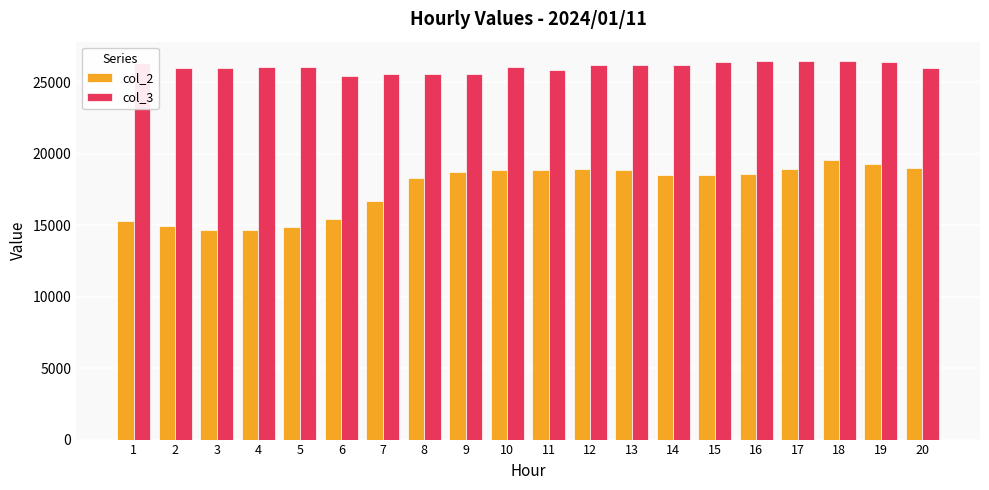

What is the total value across all series at 10?

44905